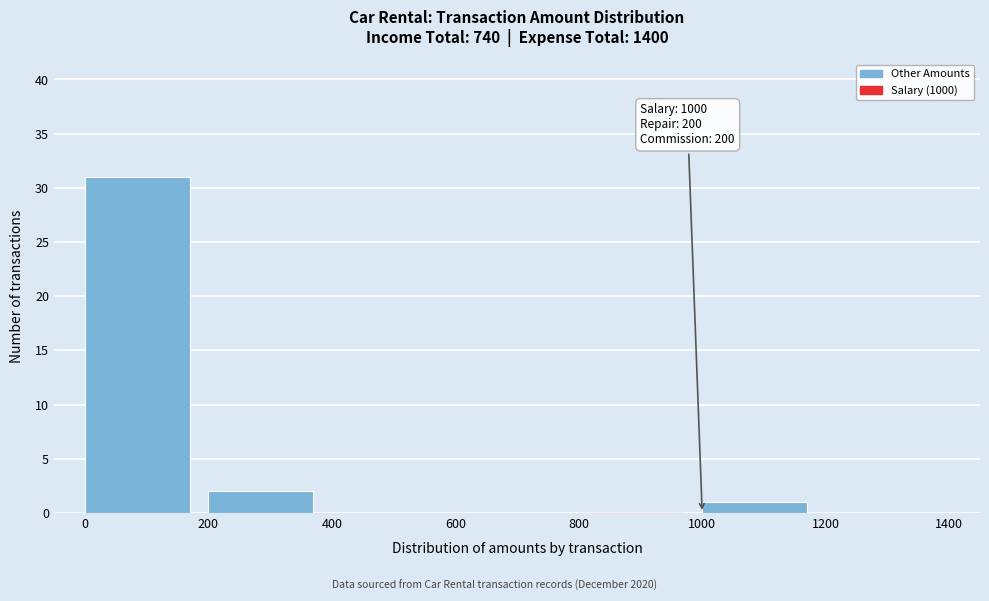

Over which range of the x-axis is the bar tallest?

0 to 200